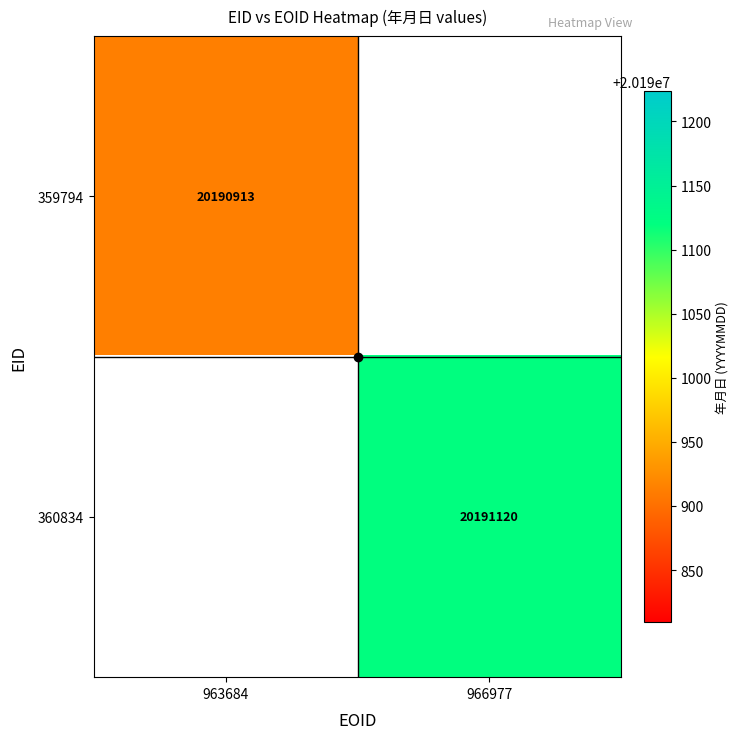

The 359794 series shows 20190913 at 963684. True or false?

True